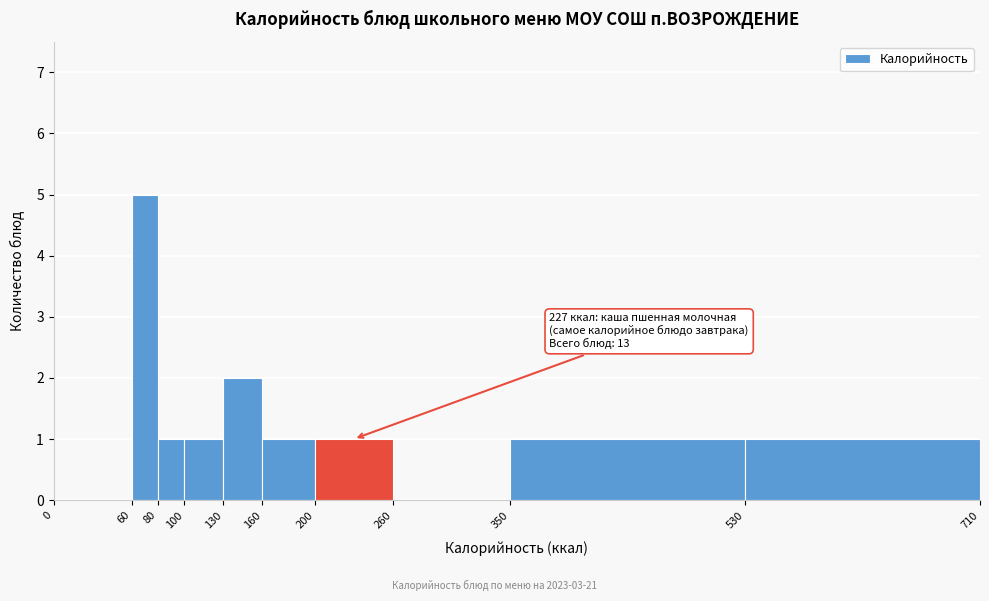

Which range on the x-axis has the tallest bar?

60 to 80